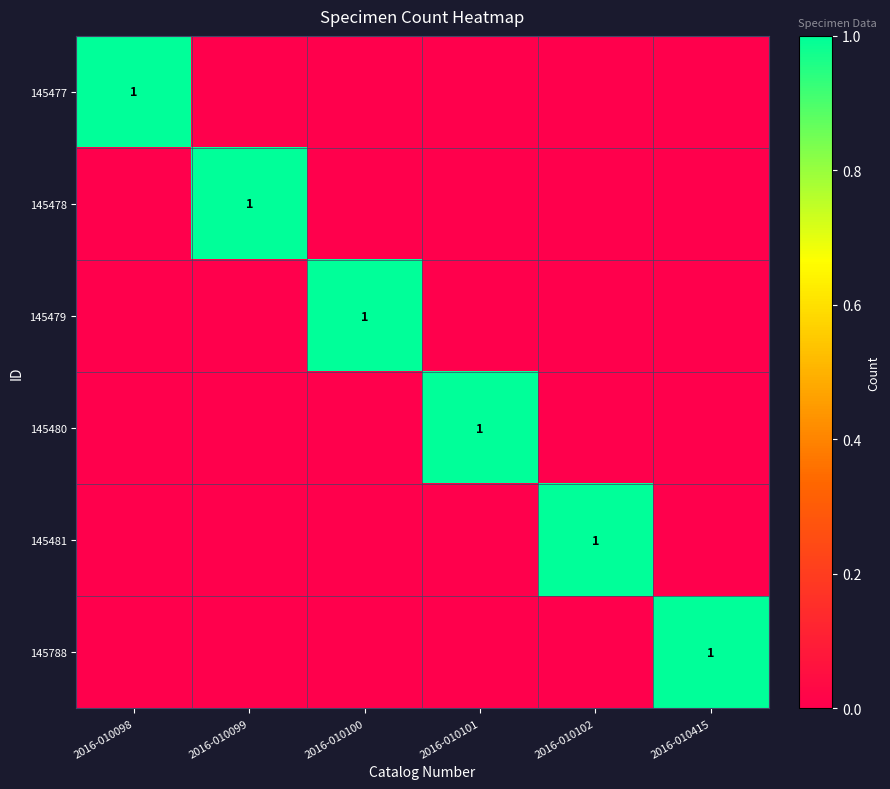

Count the number of data series in this chart.

6